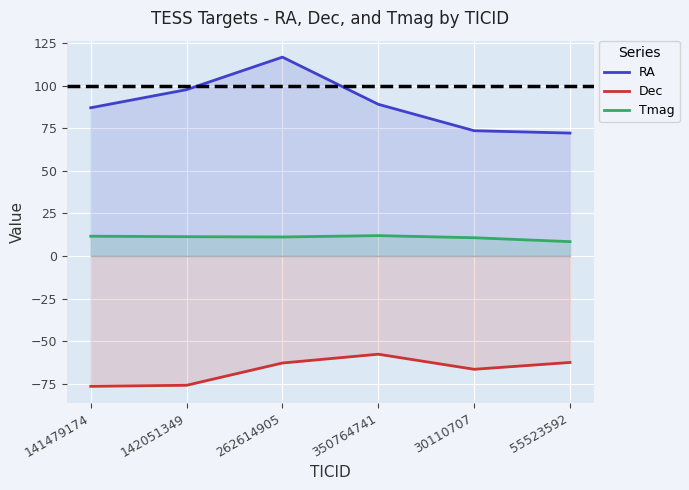

List the series in order of their overall mean, highest first.

RA, Tmag, Dec